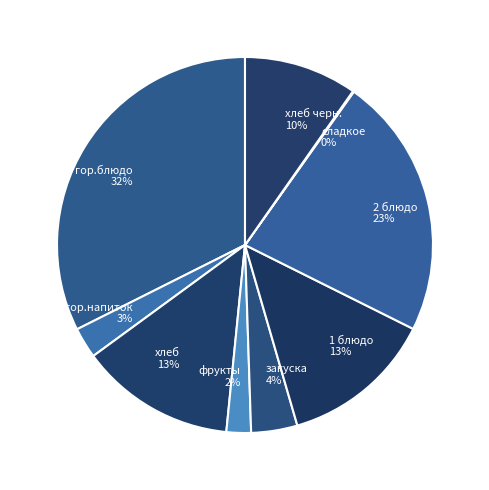

To the nearest percent, what portion does хлеб represent?

13%